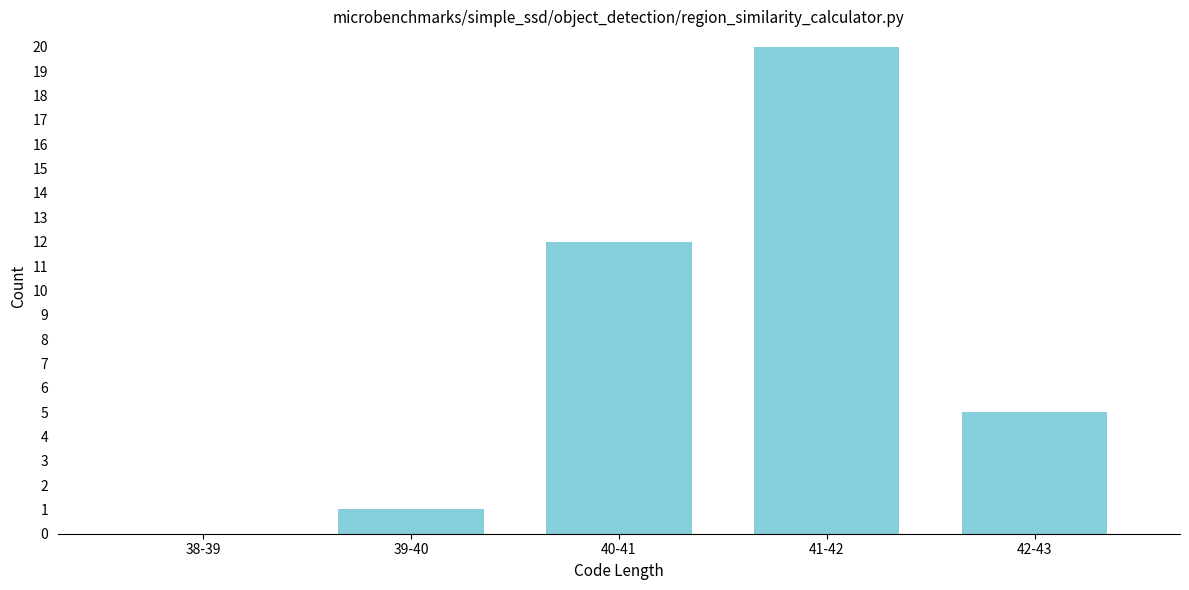

Reading left to right, list all the values displayed in this chart.

38-39=0	39-40=1	40-41=12	41-42=20	42-43=5